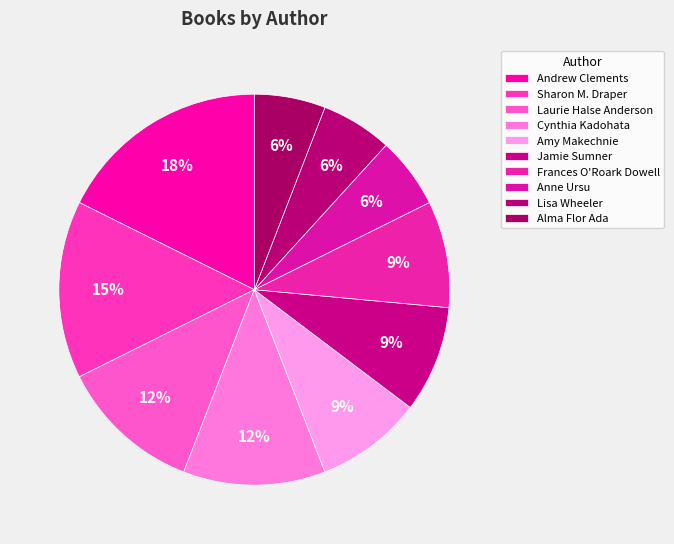

What is the largest slice in the pie chart?

Andrew Clements